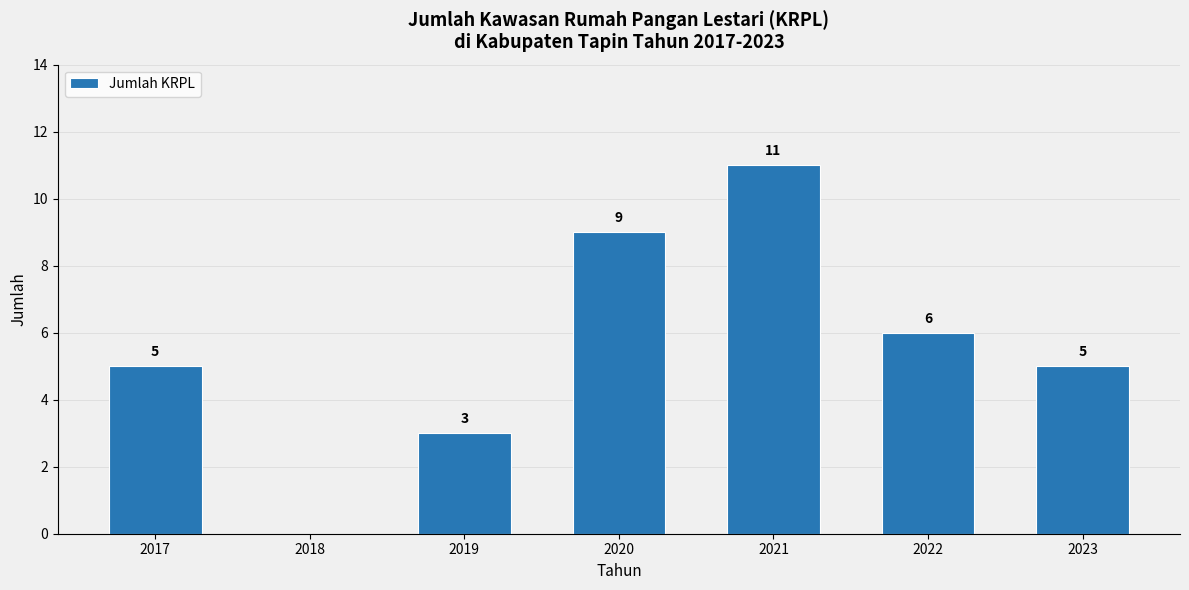

True or false: the data shows 5 at 2017.

True